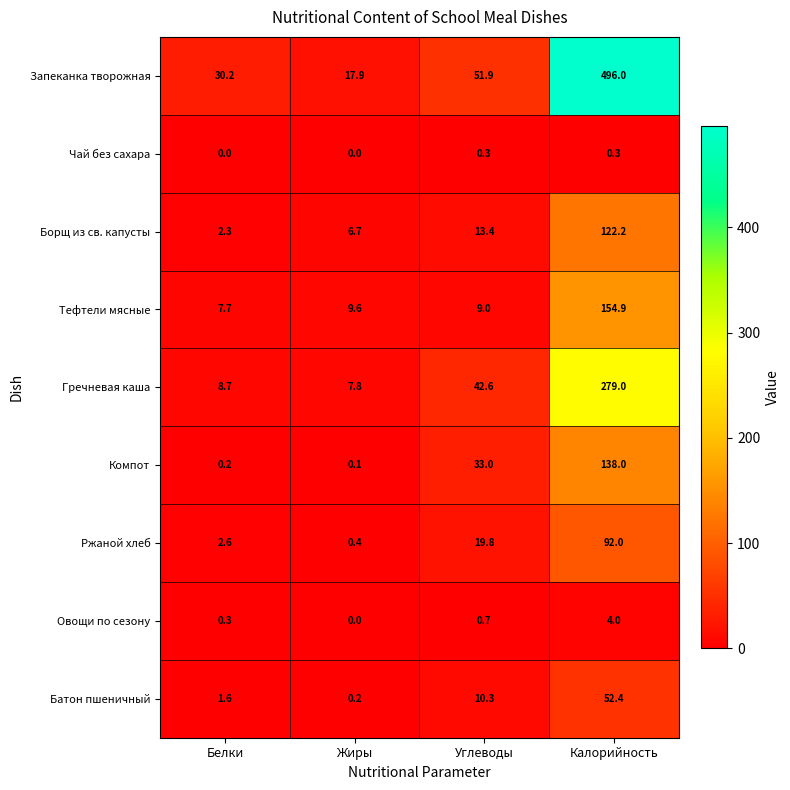

Where is Ржаной хлеб nearest to the value 46?

Углеводы